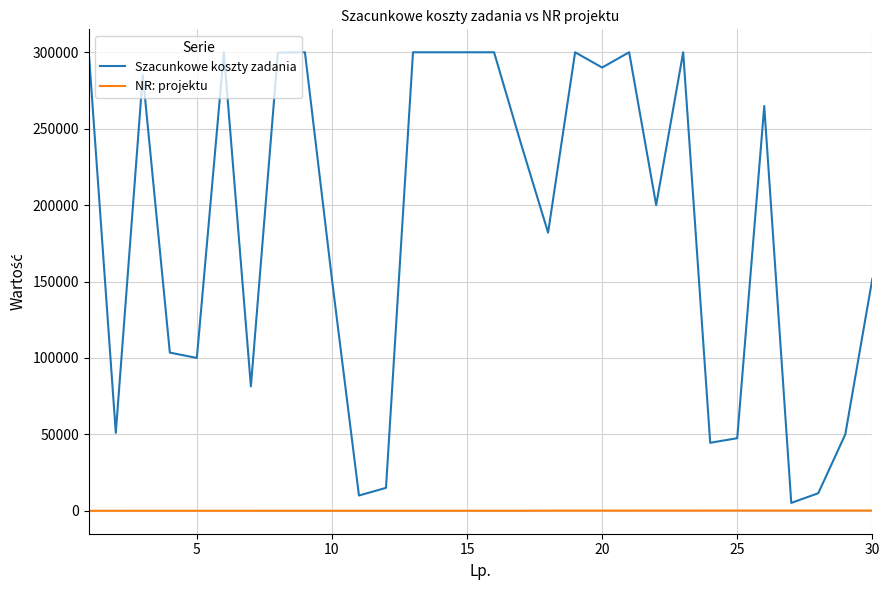

True or false: Szacunkowe koszty zadania and NR: projektu cross at least once.

False